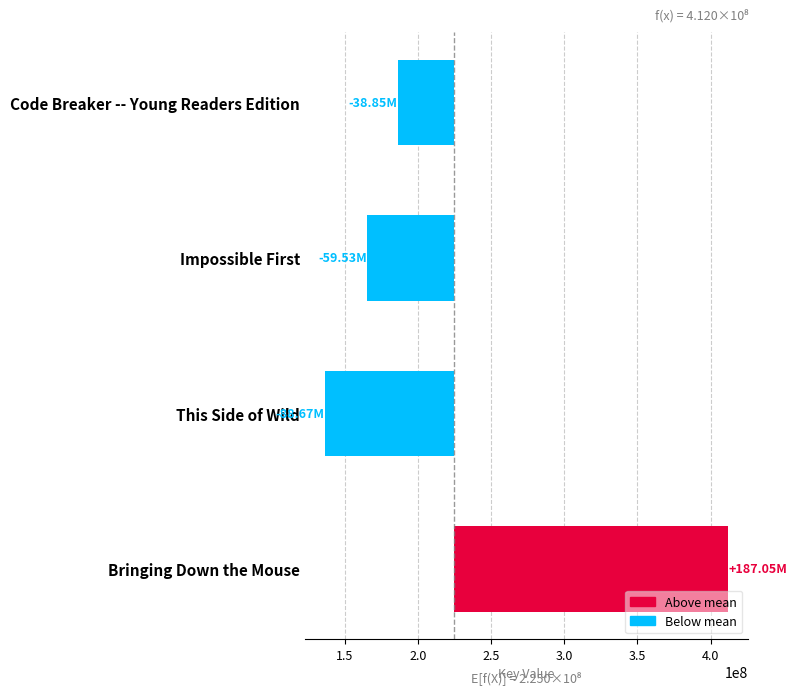

What is the sum of the values at This Side of Wild and Code Breaker -- Young Readers Edition?

-127518447